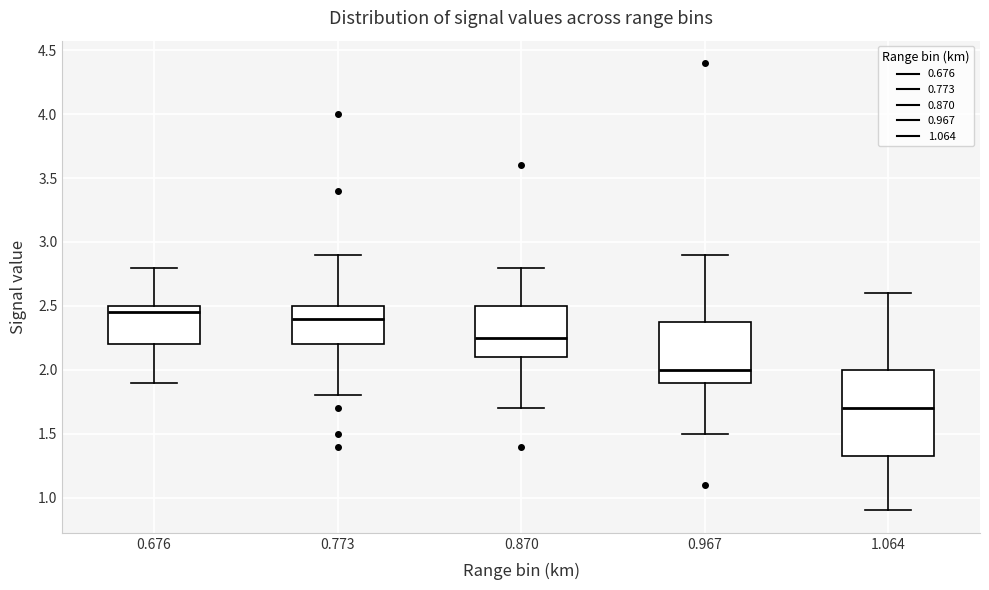

Comparing the boxes themselves (not the whiskers), which one is the tallest?

1.064